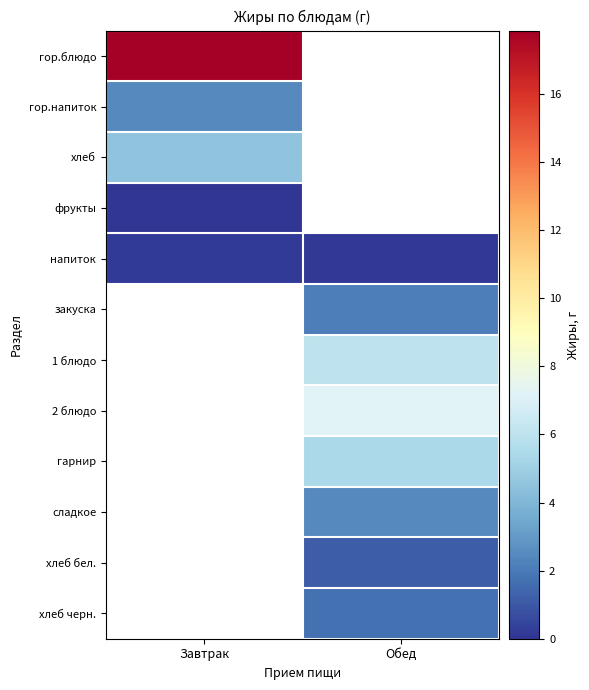

The гор.блюдо series shows 17.9 at Завтрак. True or false?

True